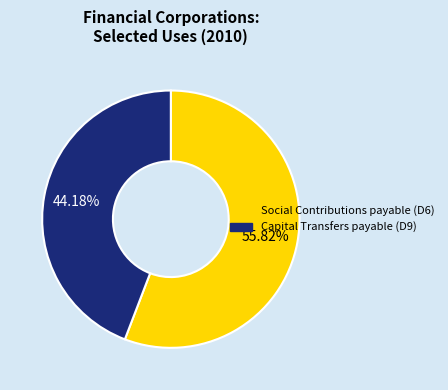

Rank the categories by value from lowest to highest.

Capital Transfers payable (D9), Social Contributions payable (D6)